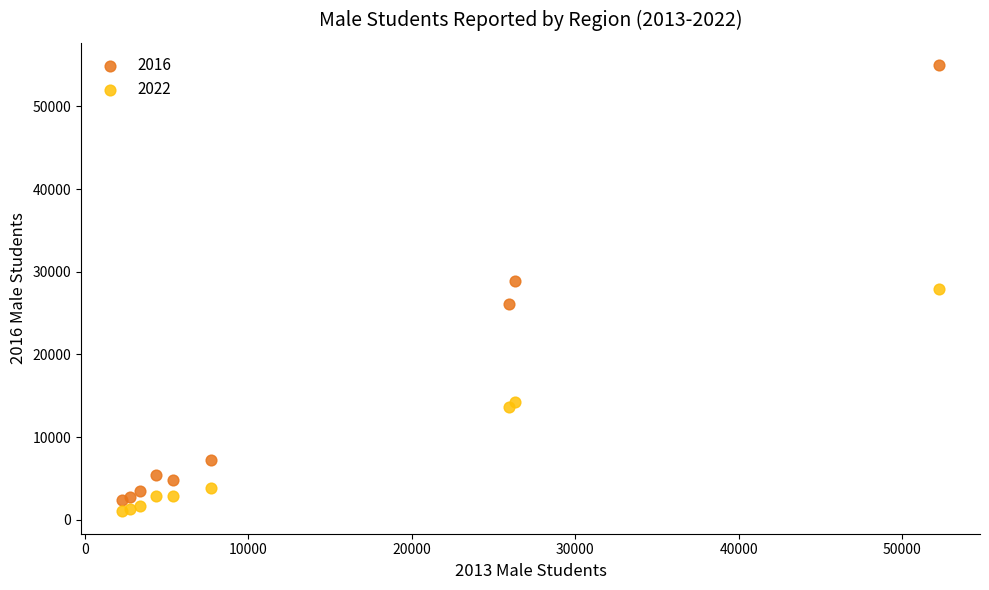

What are all the series names shown in the legend?

2016, 2022